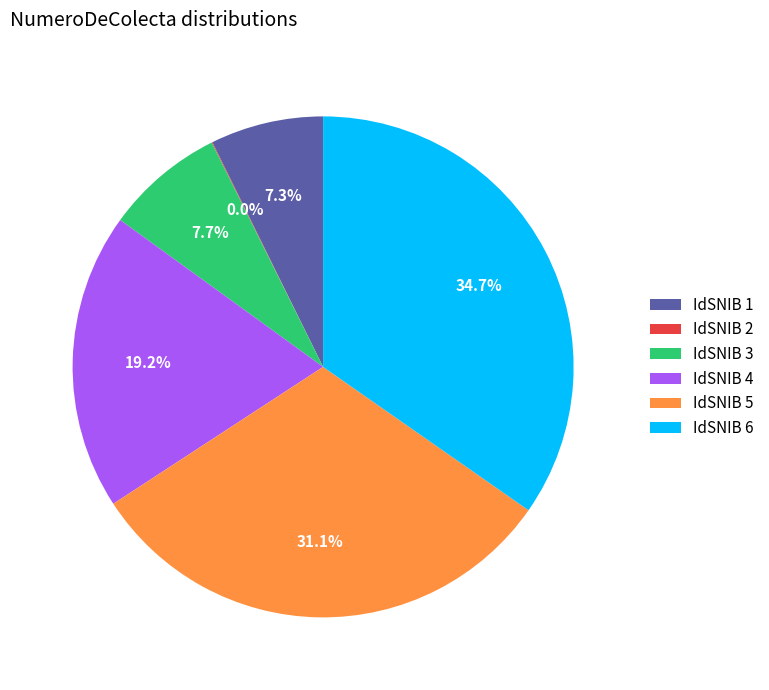

Does any single category account for the majority?

No